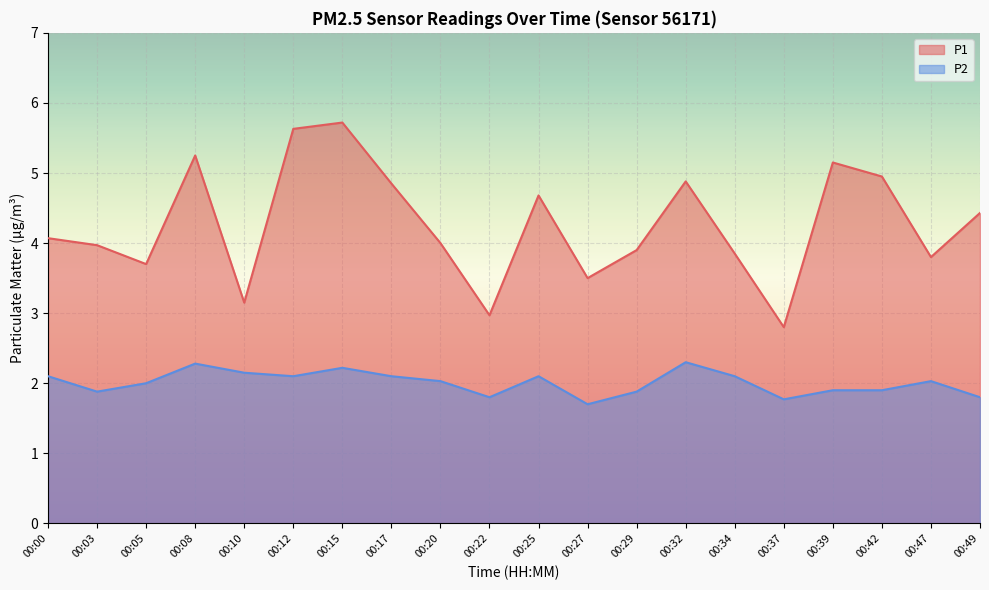

What is the difference between the maximum and minimum values in the P2 series?

0.6